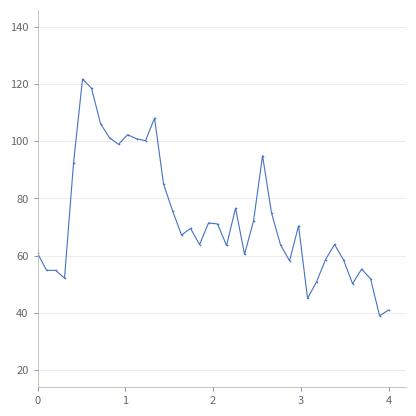

What is the average value?

73.1